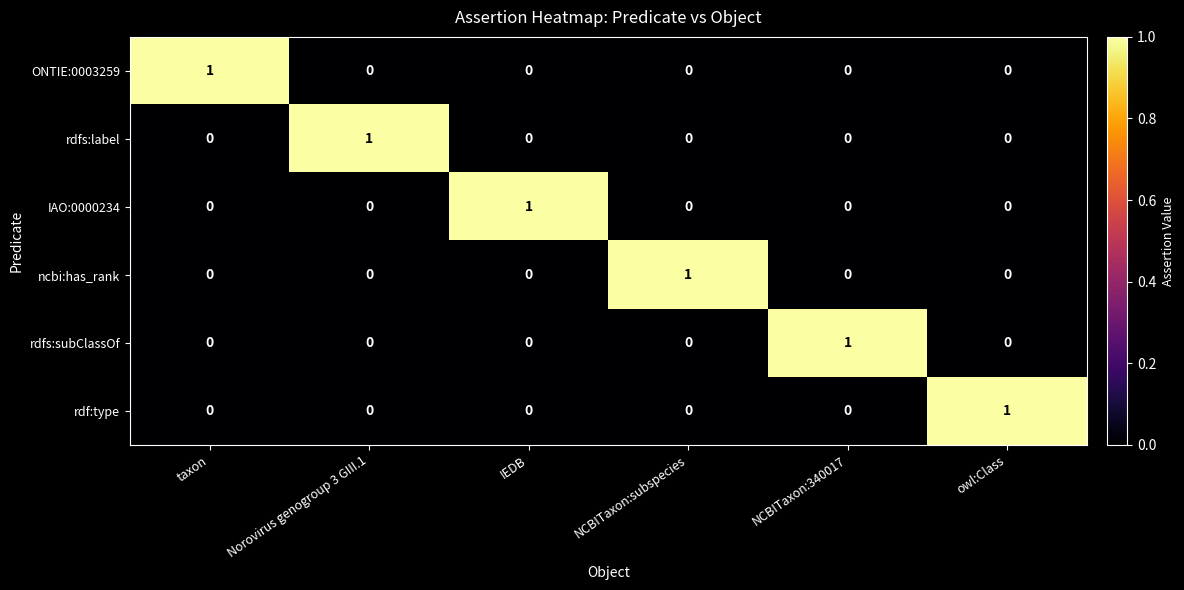

Count the rdfs:subClassOf values in the range 0 to 1.

6